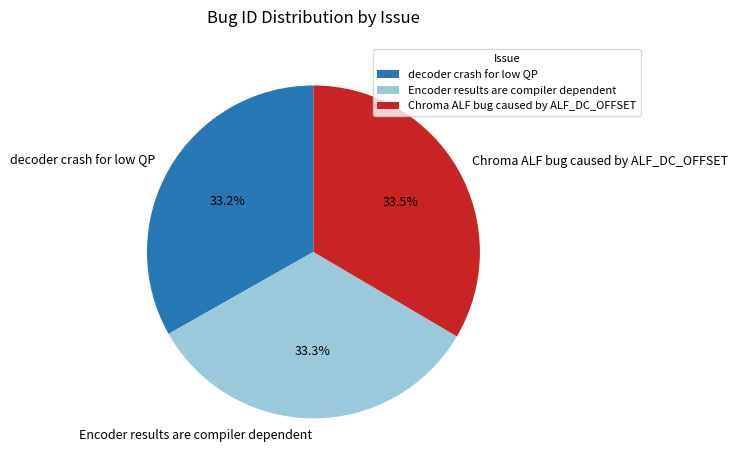

How many slices are in this pie chart?

3